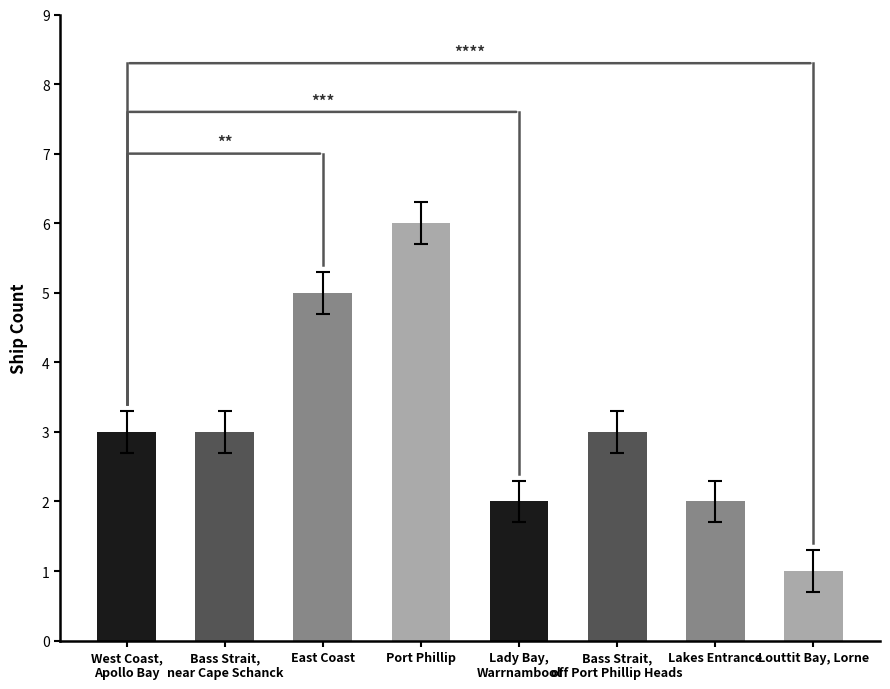

At which category does the chart reach its peak across all series?

Port Phillip